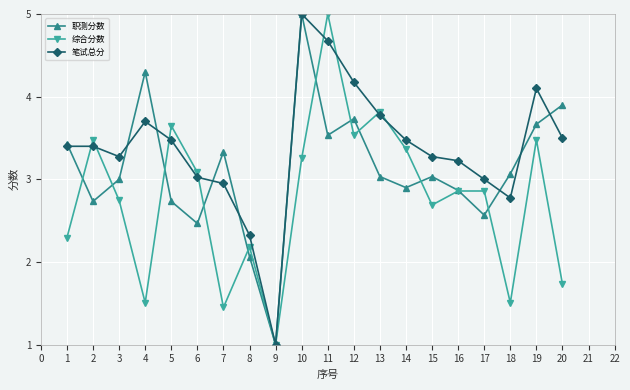

What is the smallest value displayed?

1.0